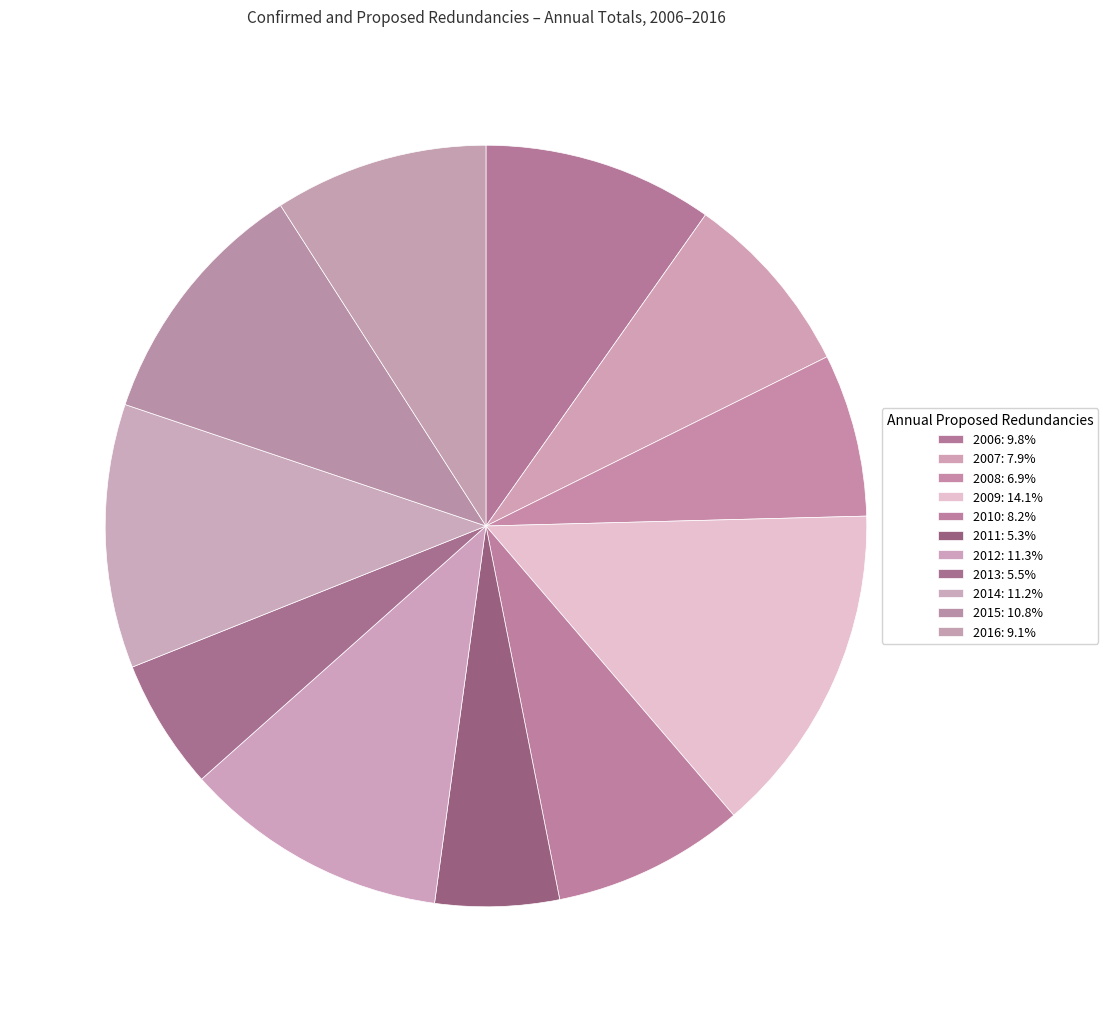

The 2013 slice represents 6% of the pie. True or false?

True